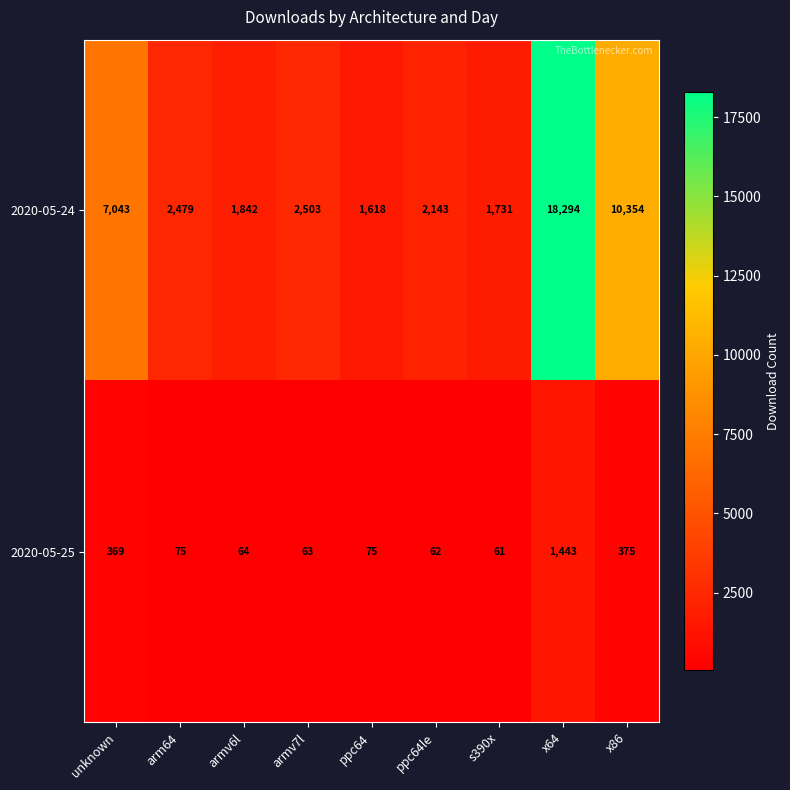

At how many categories does at least one series exceed 12574?

1